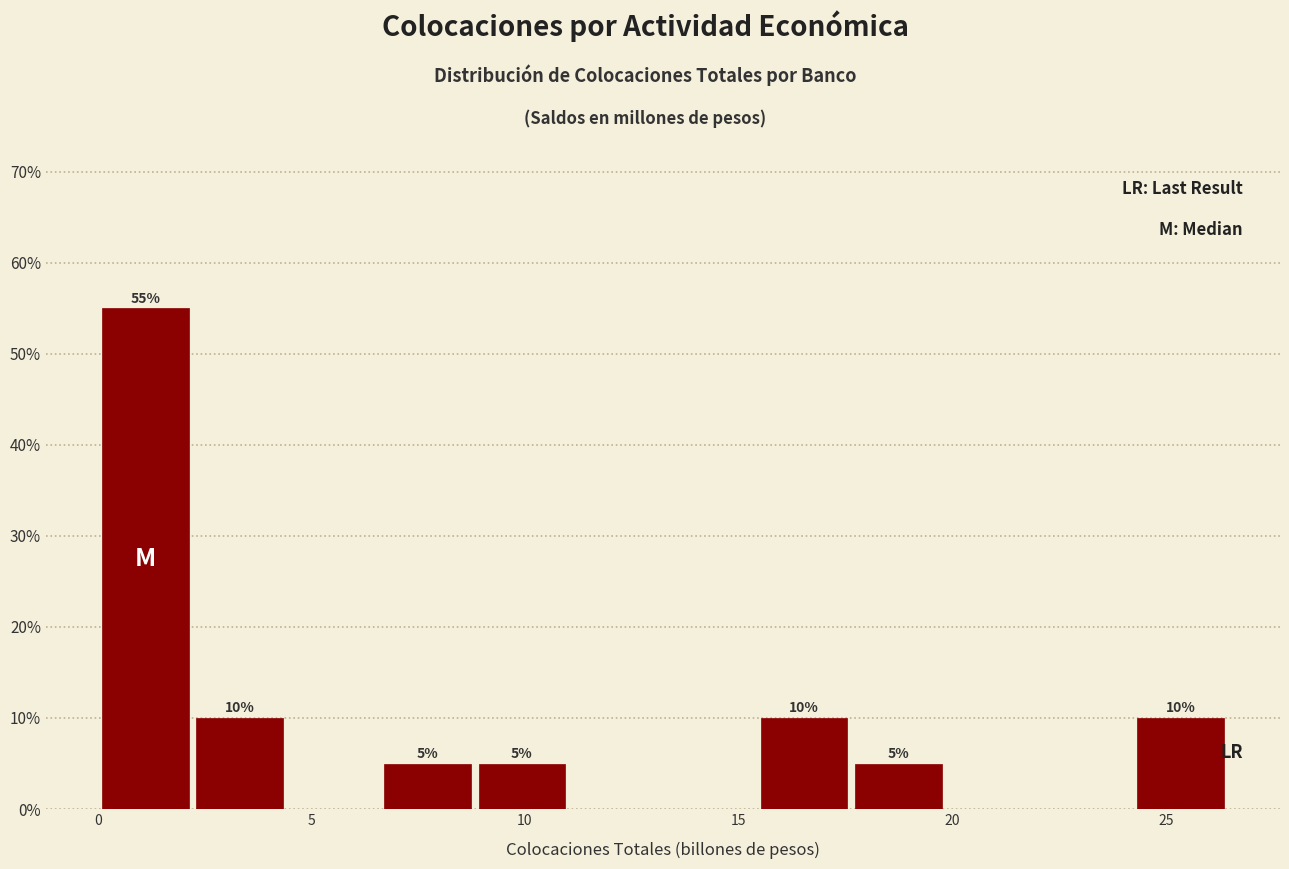

Over which range of the x-axis is the bar tallest?

0.0 to 2.0